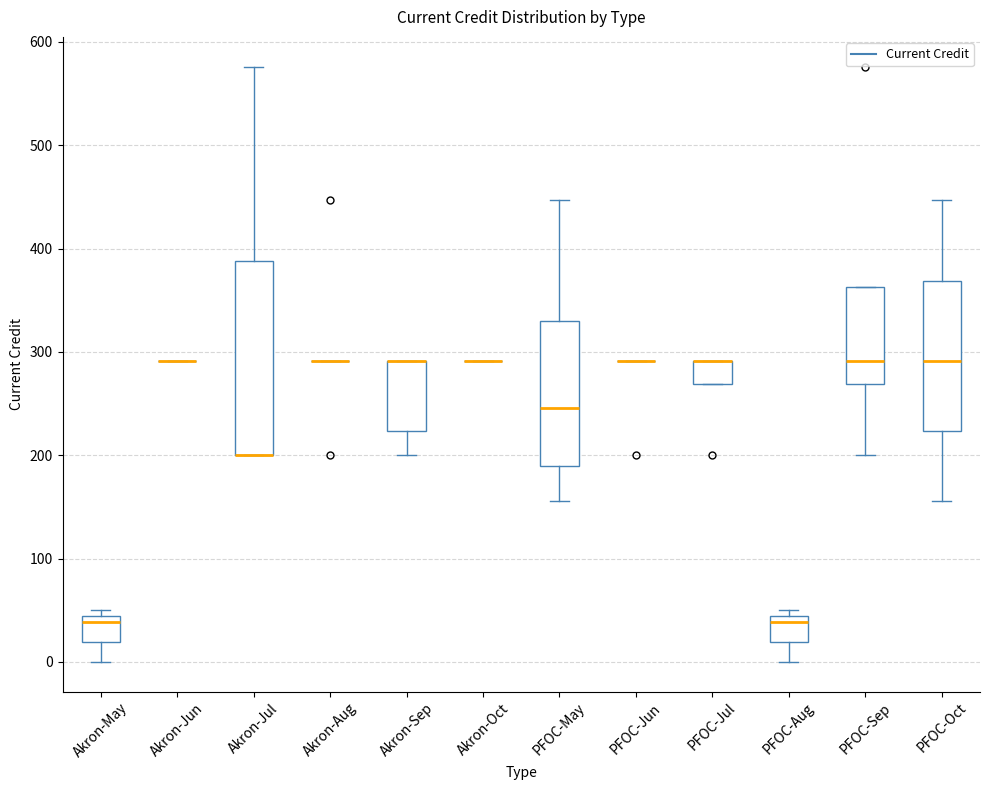

Which box is the tallest, from its lower edge to its upper edge?

Akron-Jul